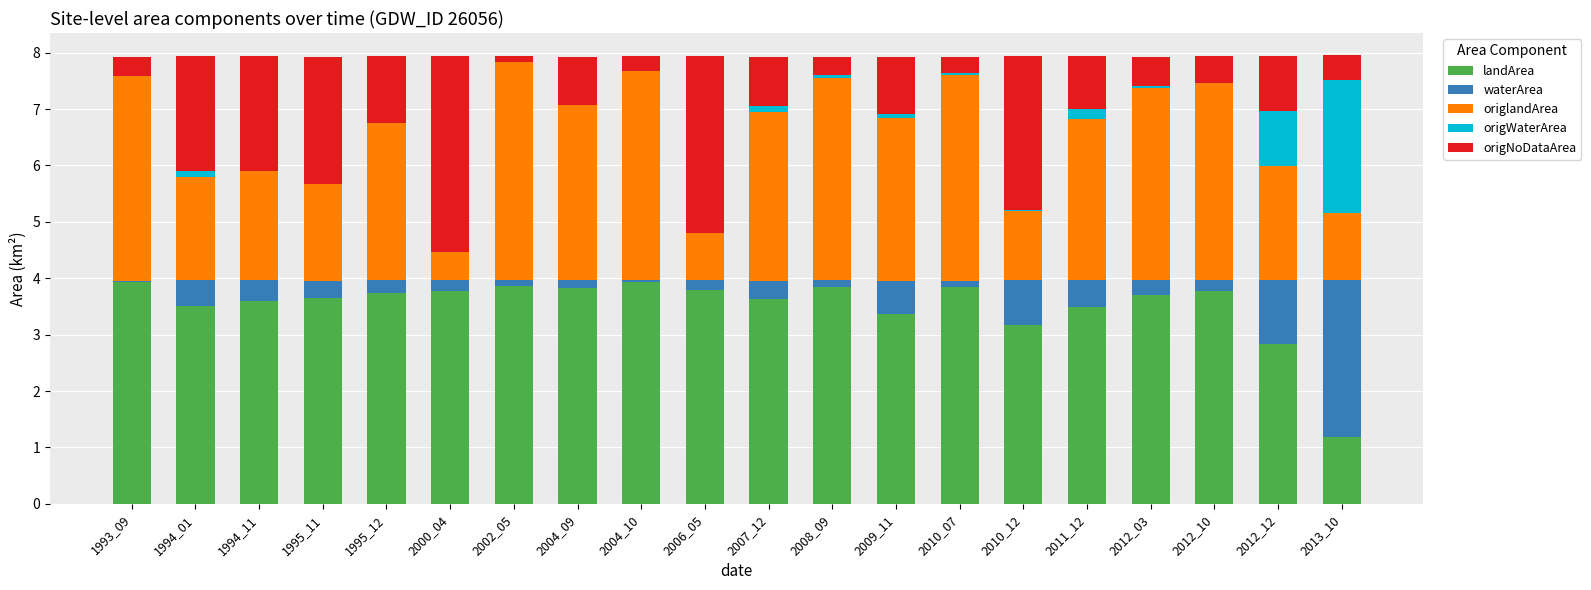

What is the highest value of the landArea series?

3.9